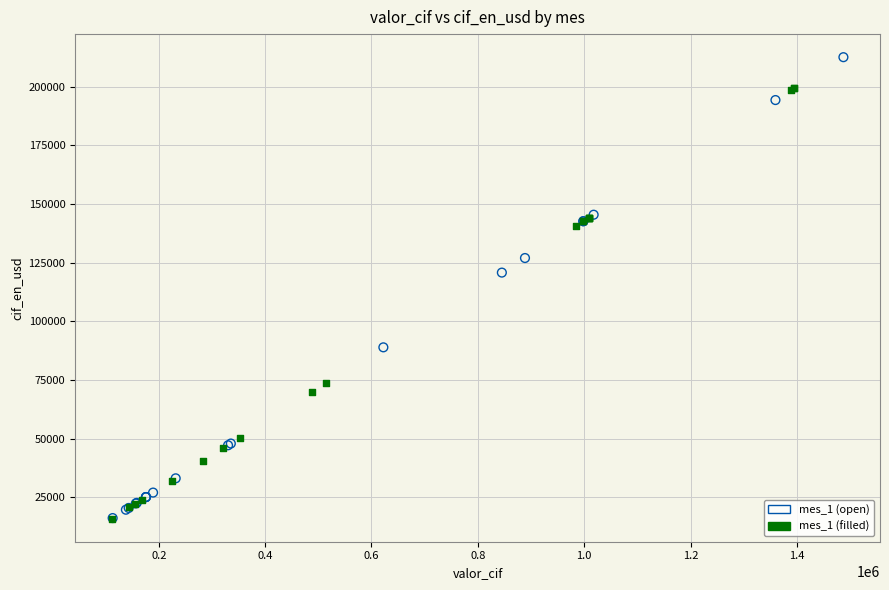

Which series contains the highest Y value?

mes_1 (open)